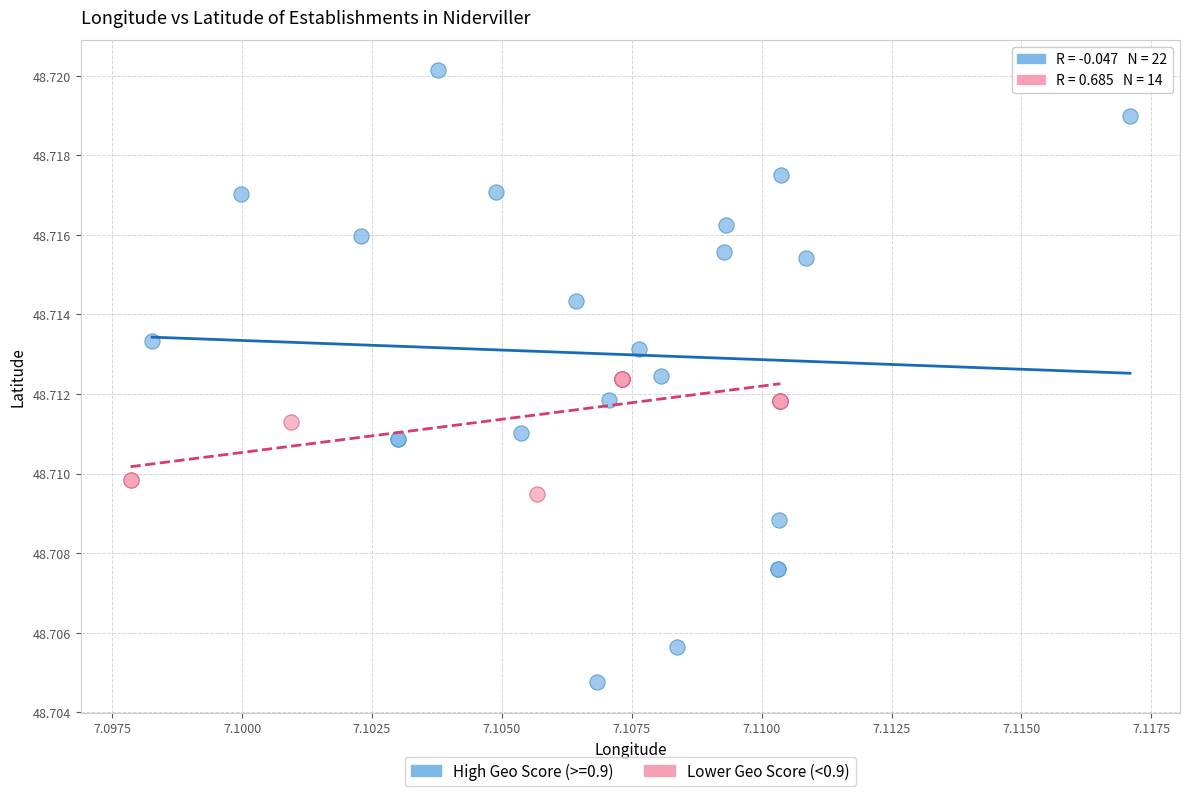

Which series has the largest Y range (max minus min)?

High Geo Score (>=0.9)